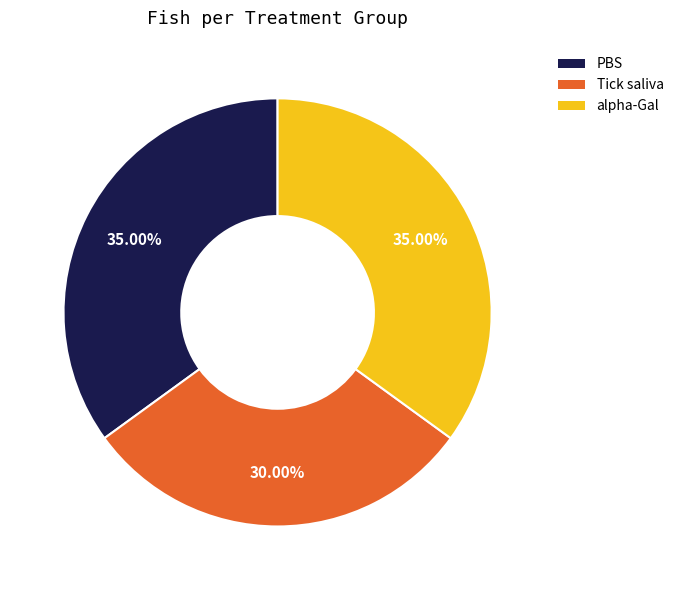

What percentage is the alpha-Gal slice, to the nearest percent?

35%